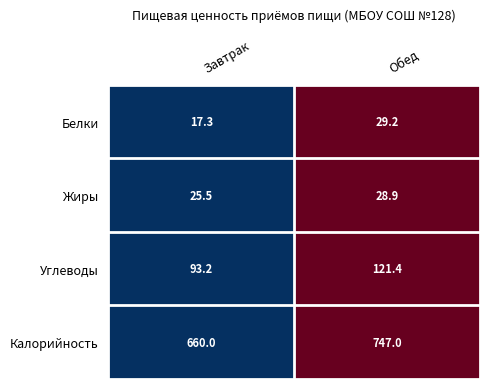

Between Завтрак and Обед, which series saw the biggest shift?

Калорийность